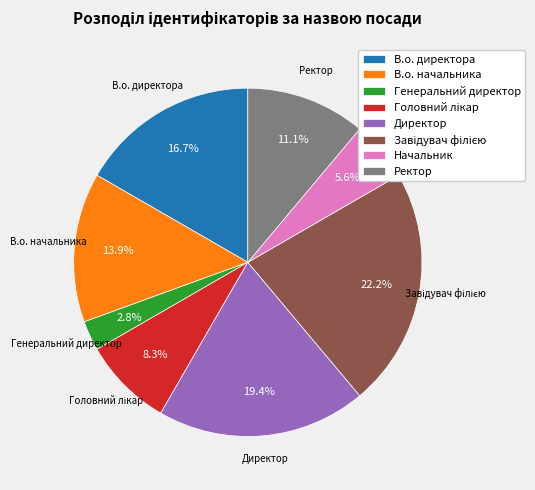

Is Директор the majority of the pie?

No